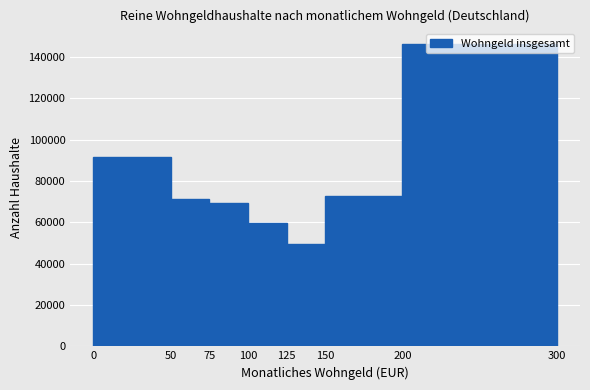

Over which range of the x-axis is the bar tallest?

200 to 300